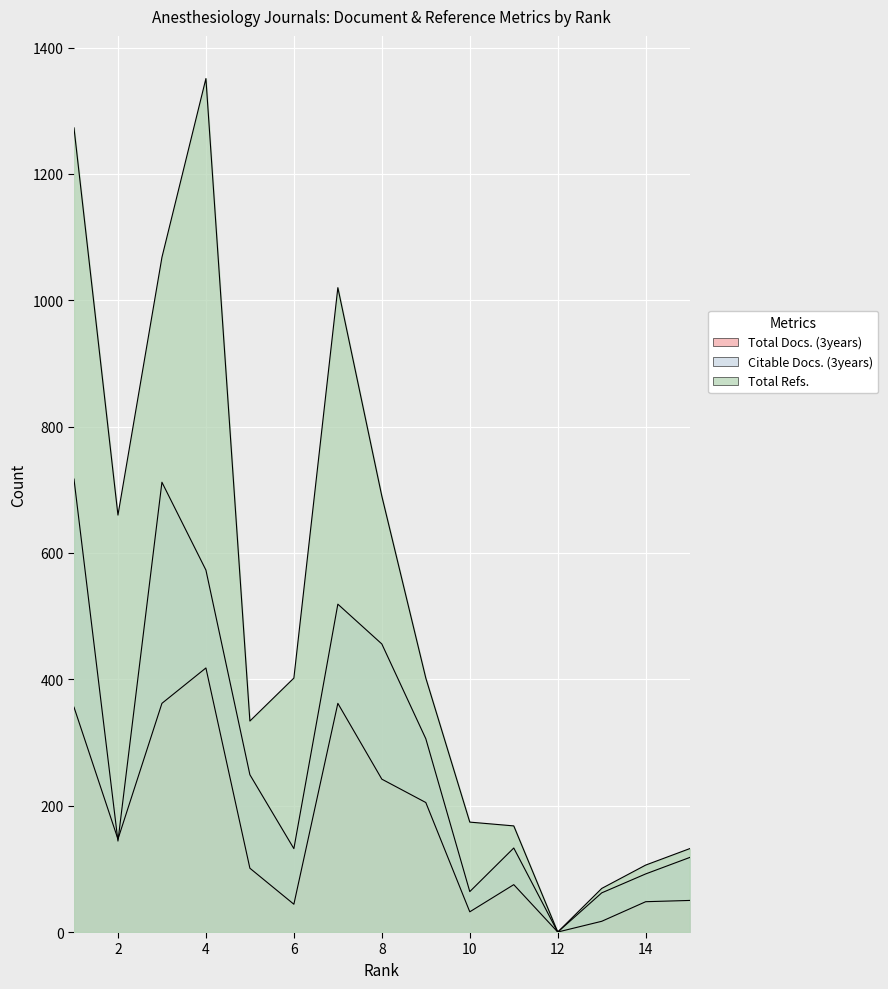

Rank the categories by Total Docs. (3years) value from highest to lowest.

4, 3, 7, 1, 8, 9, 2, 5, 11, 15, 14, 6, 10, 13, 12